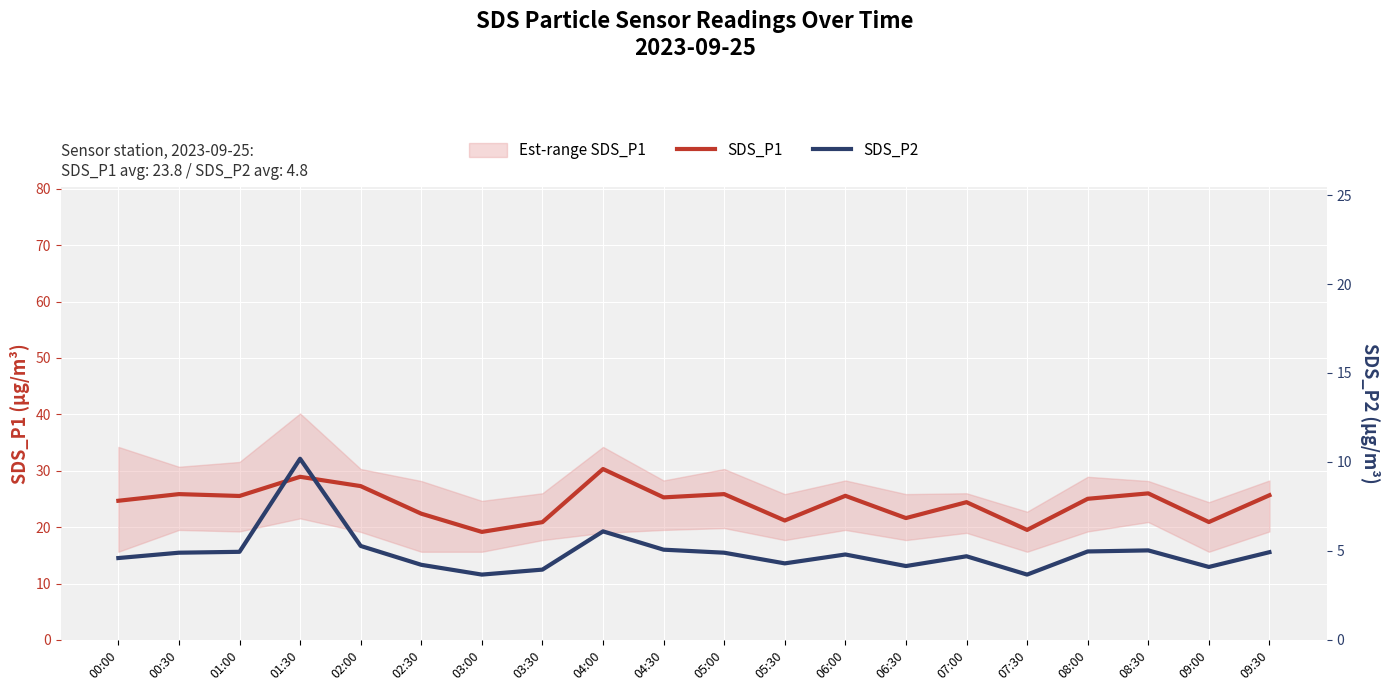

True or false: SDS_P2 and SDS_P1 intersect in this chart.

False